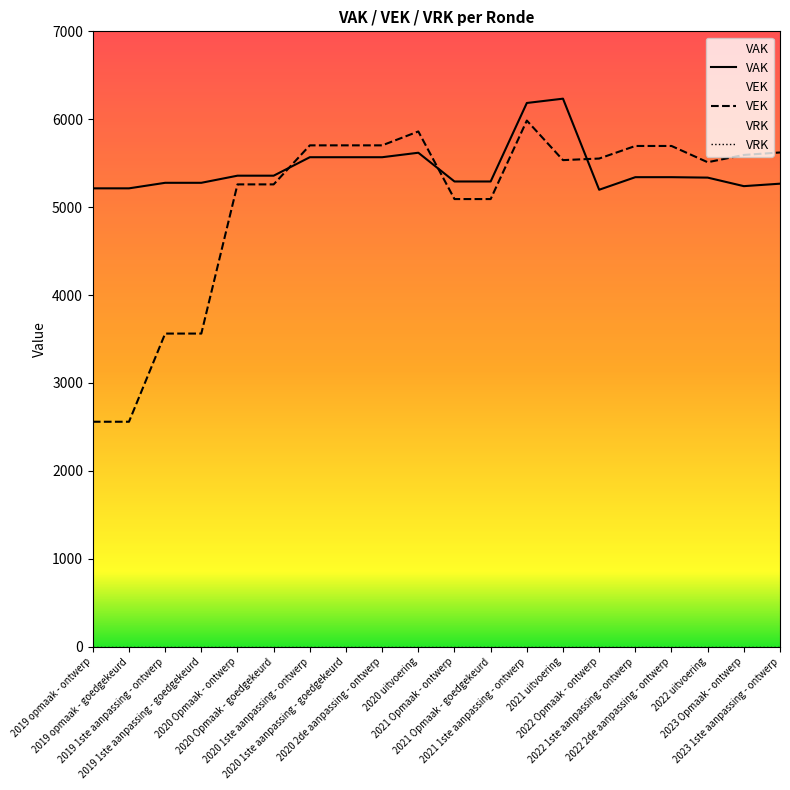

At how many categories does at least one series exceed 5655?

8